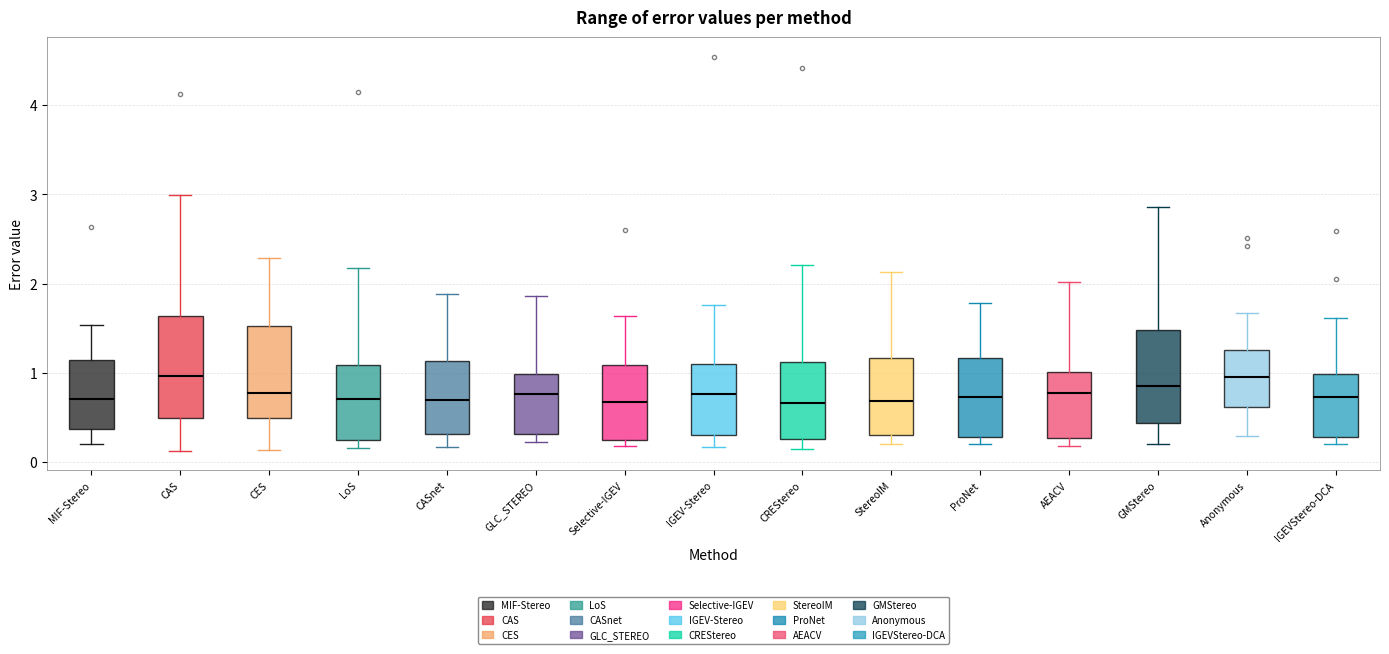

Where is the lower edge of the box for IGEVStereo-DCA on the y-axis? The values are not printed on the chart, so give them approximately, as read against the axis.

0.3